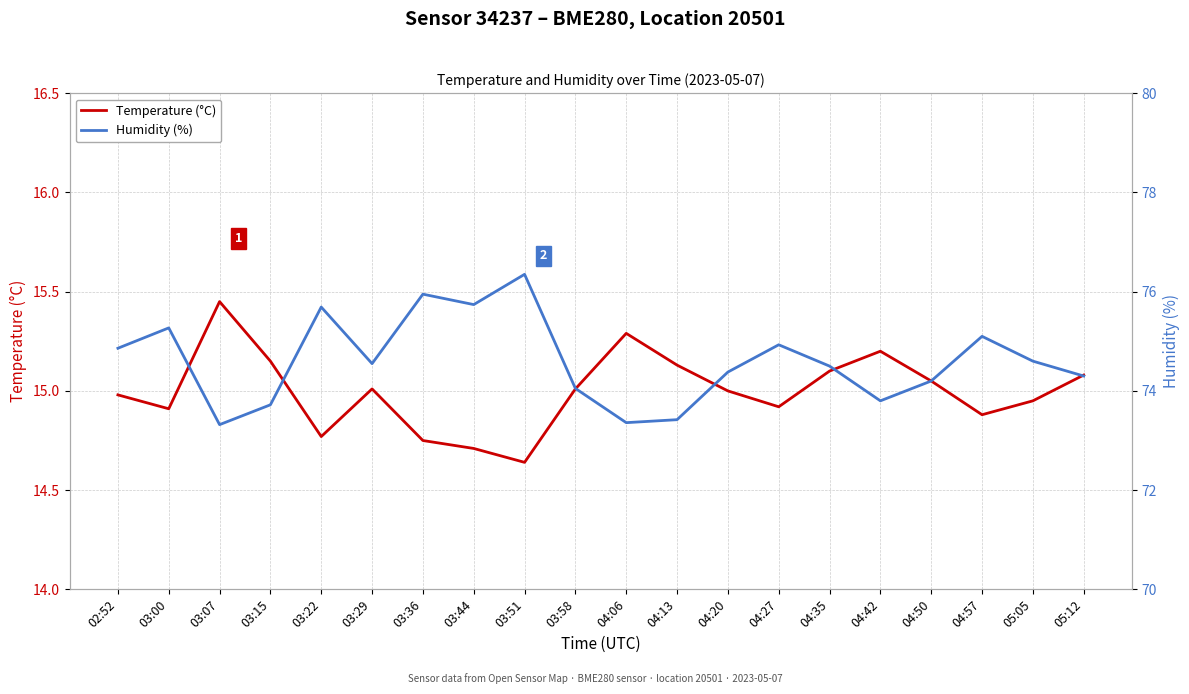

True or false: Humidity (%) and Temperature (°C) intersect in this chart.

False